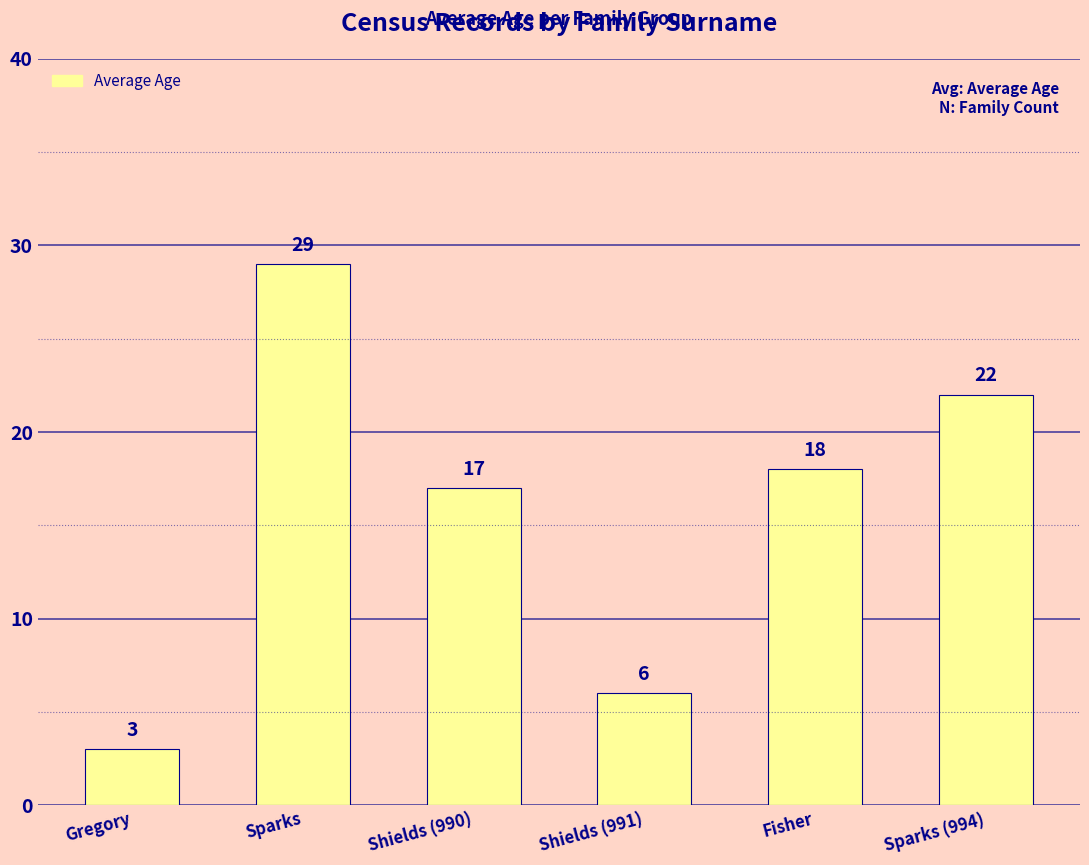

Are the bars grouped side by side (vs. stacked)?

No